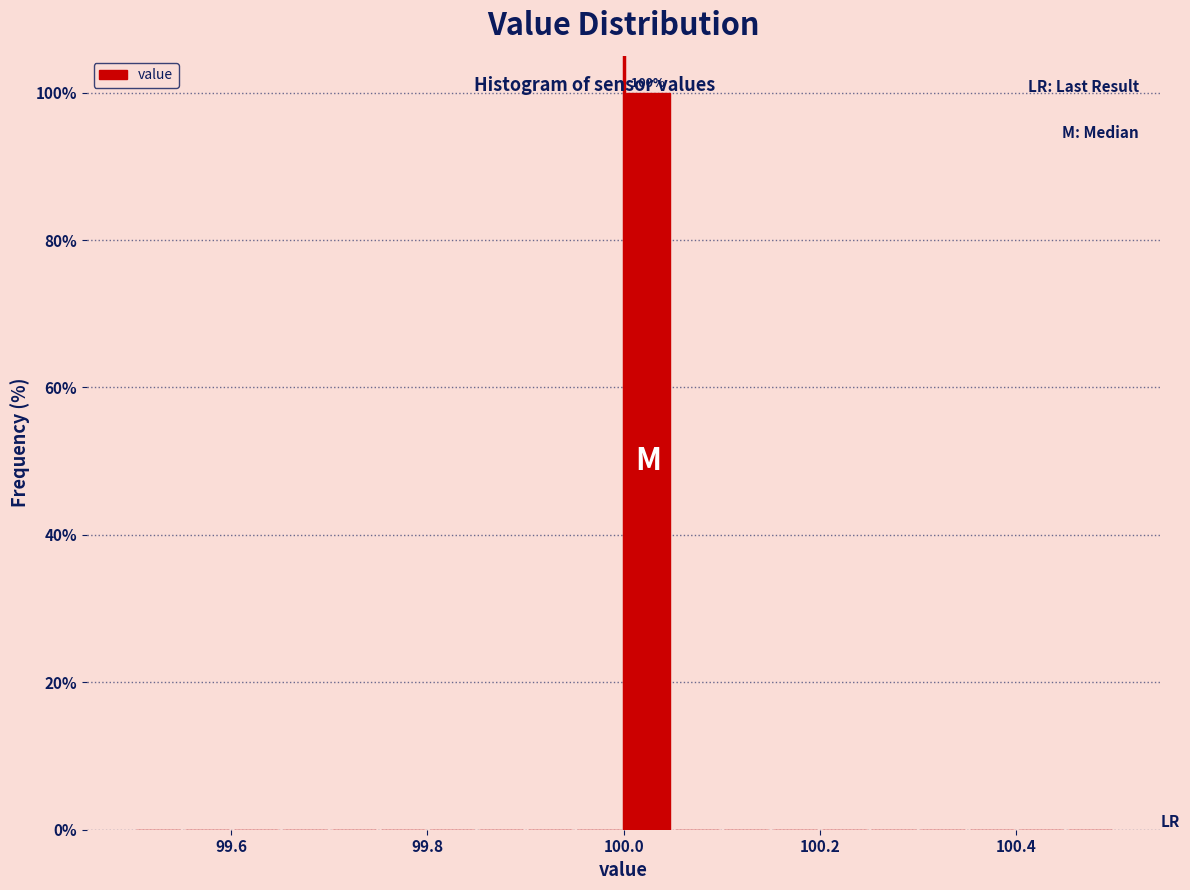

Around what value on the x-axis is the tallest bar? Give the approximate position of its centre, as read against the axis.

100.02